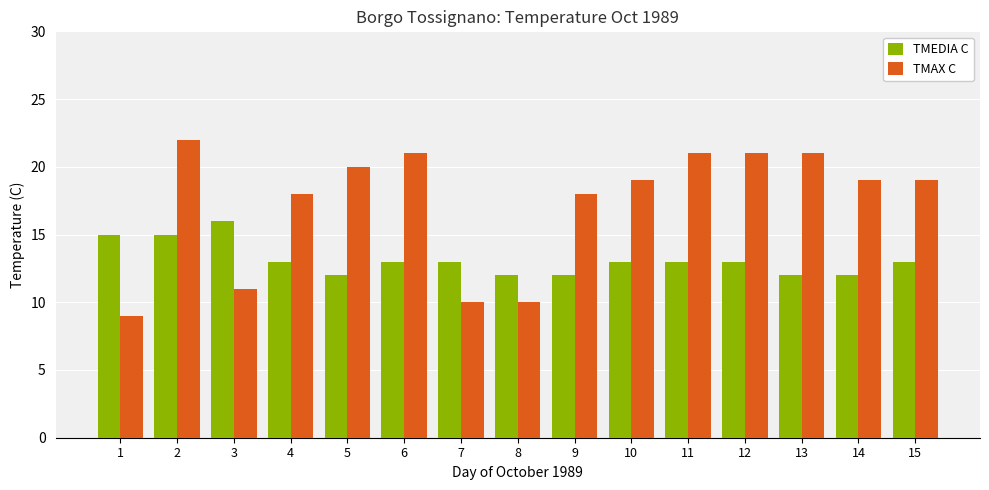

What is the maximum value for TMAX C?

22